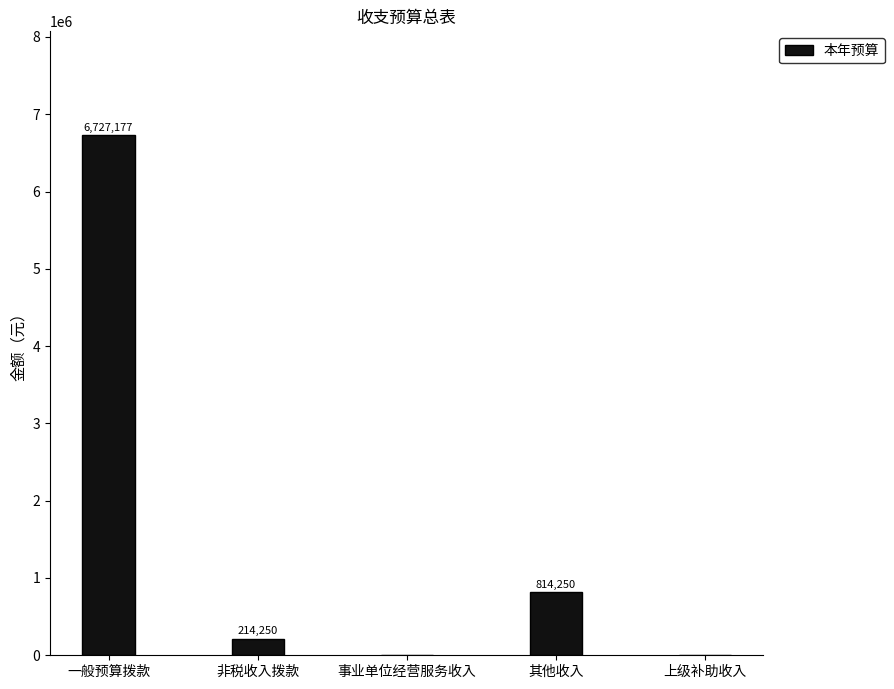

Between 一般预算拨款 and 其他收入, which is larger?

一般预算拨款